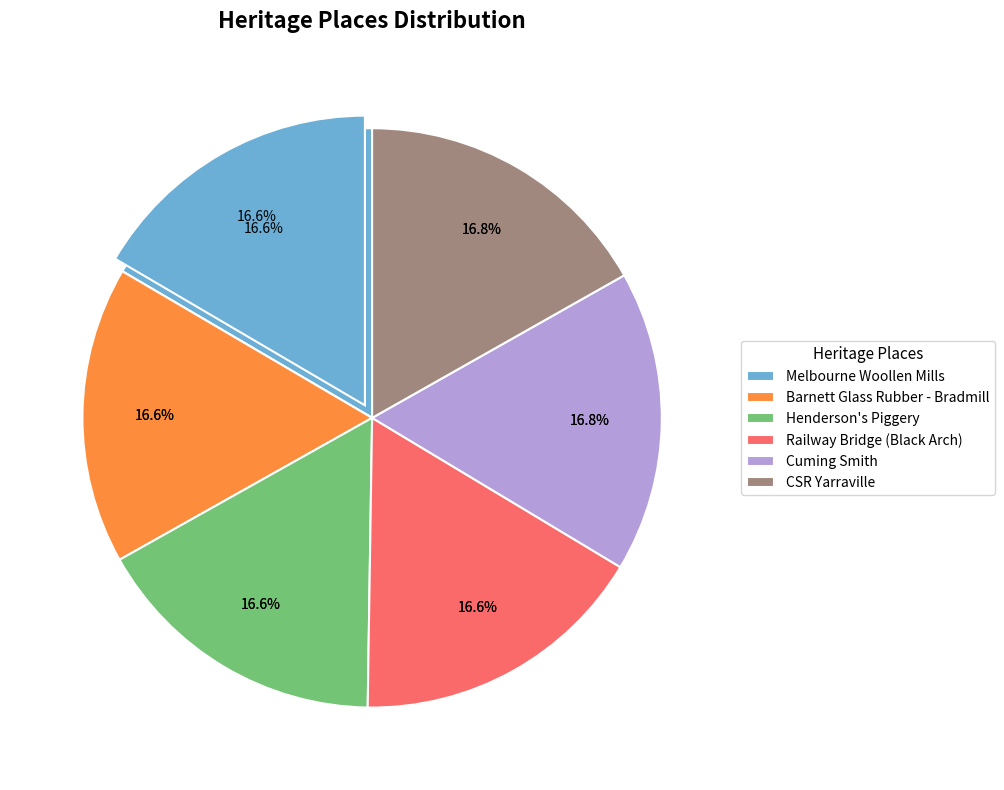

Does Melbourne Woollen Mills account for over 50% of the chart?

No